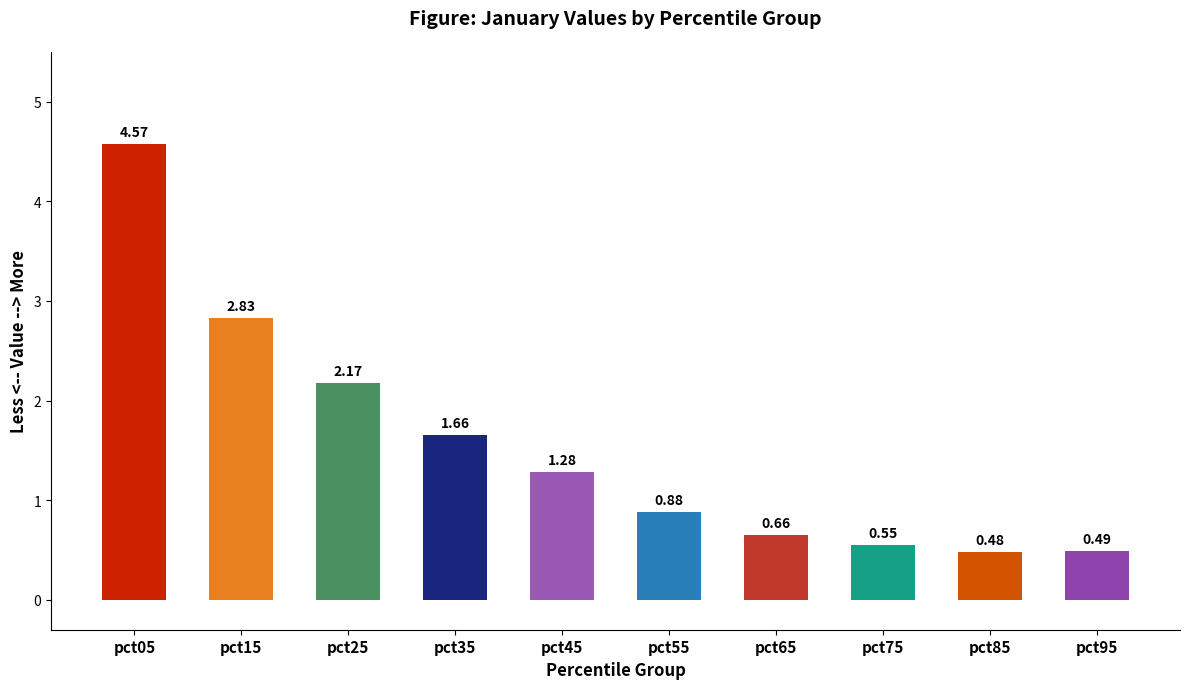

How many data points are less than 1?

5